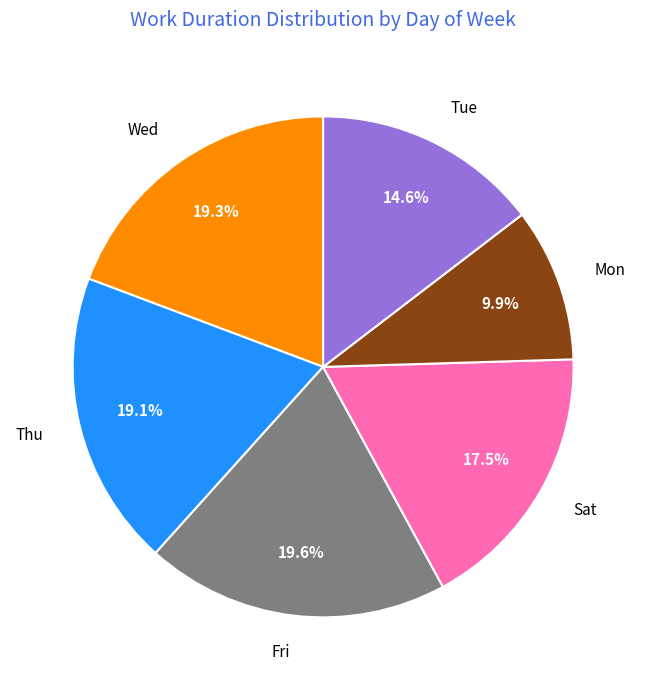

What portion of the pie excludes Fri?

80.4%